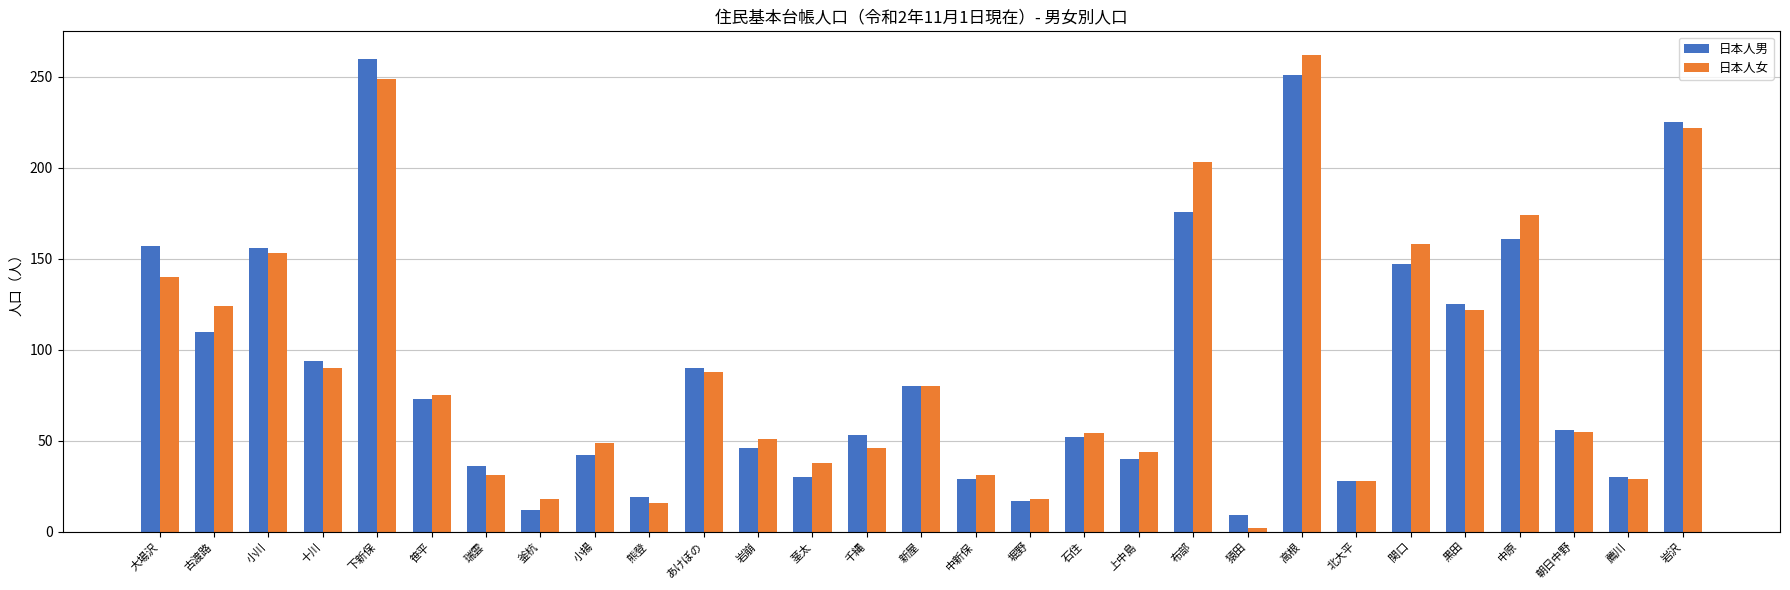

The value of 日本人女 at 岩沢 is 324. True or false?

False